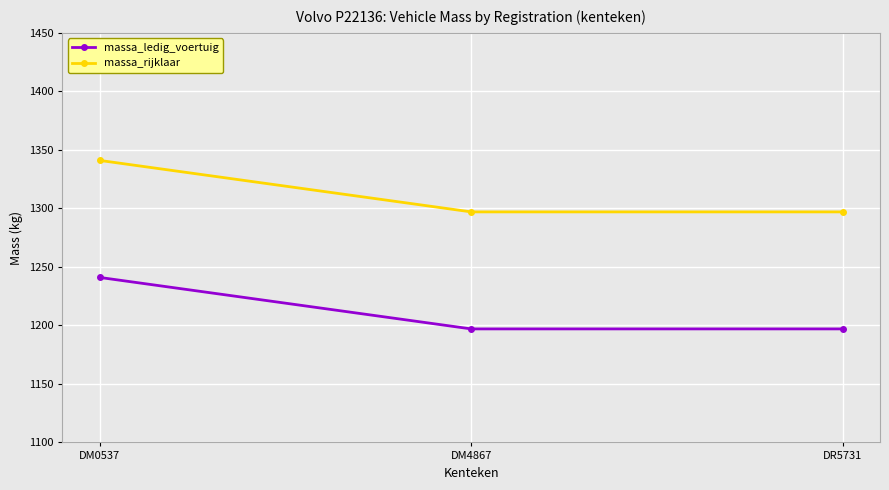

Read the massa_ledig_voertuig value at DM4867.

1197